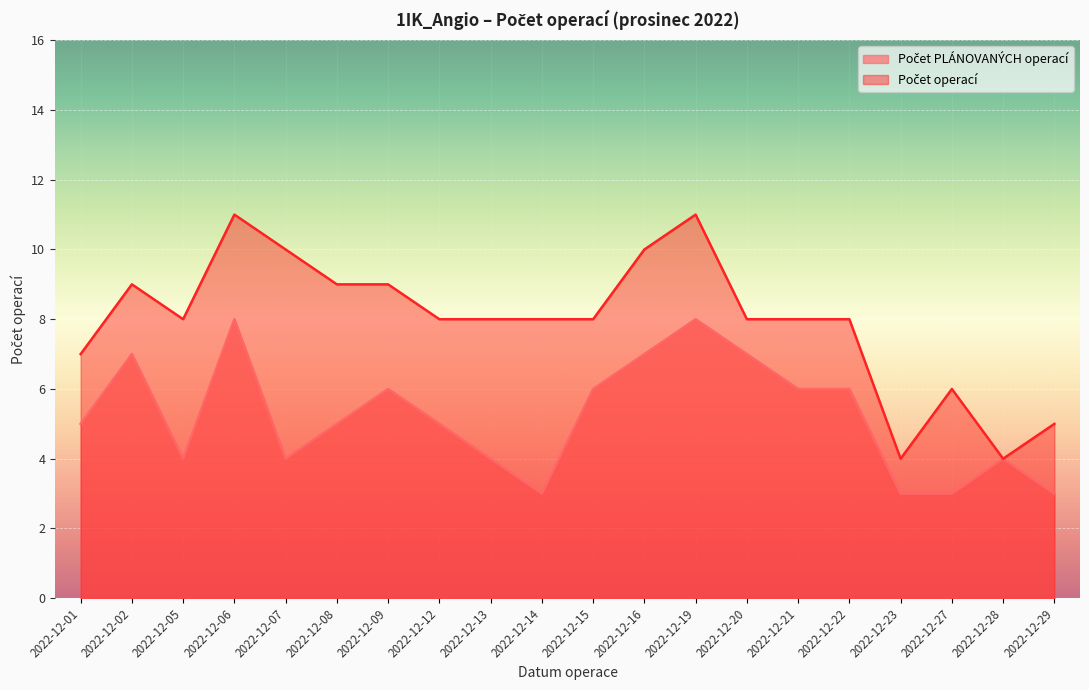

List the series in order of their overall mean, lowest first.

Počet PLÁNOVANÝCH operací, Počet operací